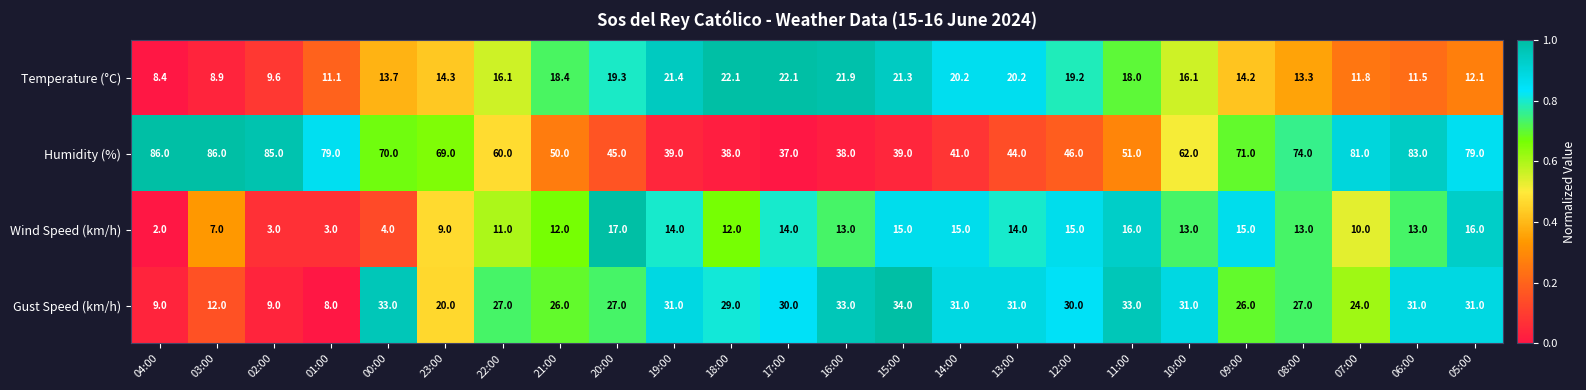

What is the difference between the maximum and second lowest values in the Humidity (%) series?

48.0